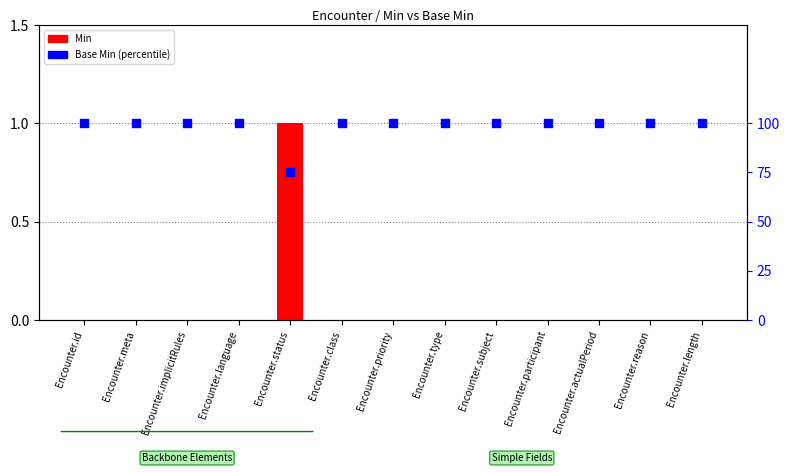

At how many categories does at least one series exceed 33?

13